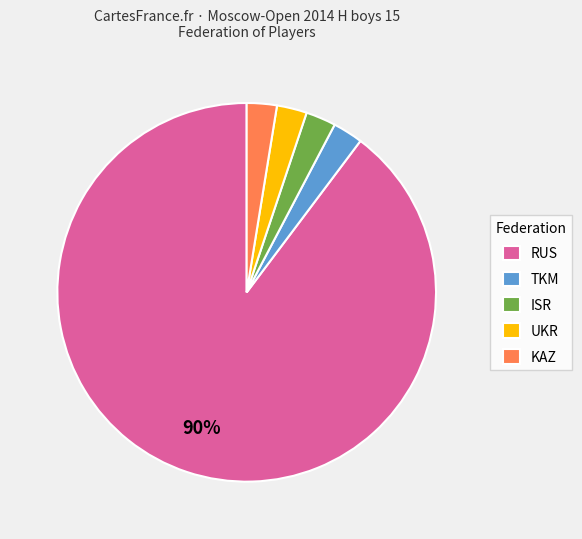

To the nearest percent, what portion does KAZ represent?

3%